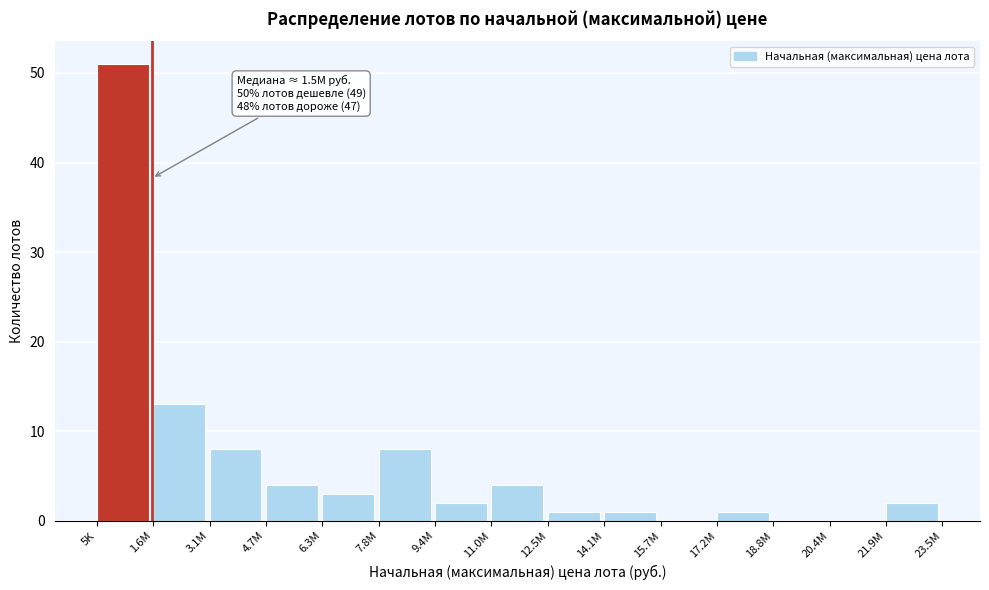

Reading right to left, list all the values displayed in this chart.

21.9M=2	20.4M=0	18.8M=0	17.2M=1	15.7M=0	14.1M=1	12.5M=1	11.0M=4	9.4M=2	7.8M=8	6.3M=3	4.7M=4	3.1M=8	1.6M=13	5K=51